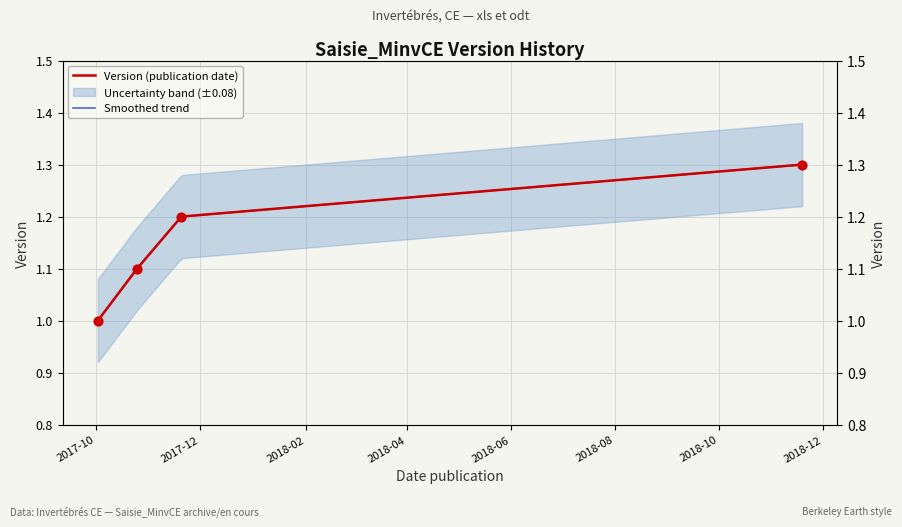

Between 2017-10-02 and 2018-11-19, which is larger?

2018-11-19